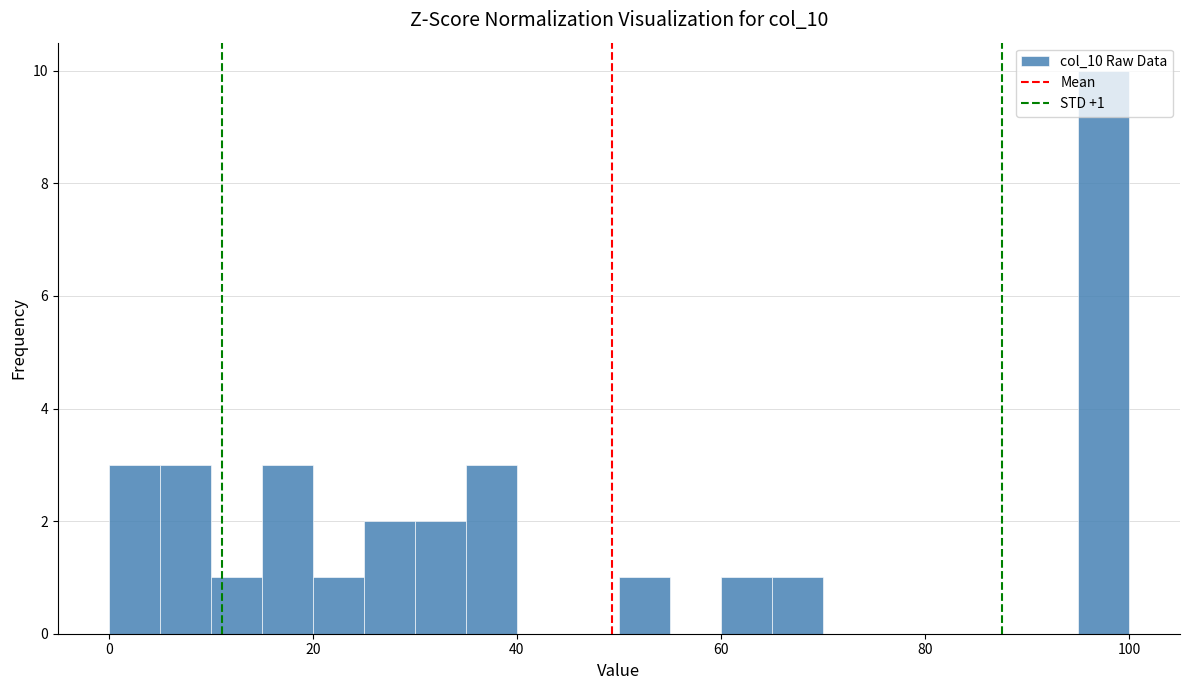

Read against the x-axis, roughly where is the centre of the tallest bar?

98